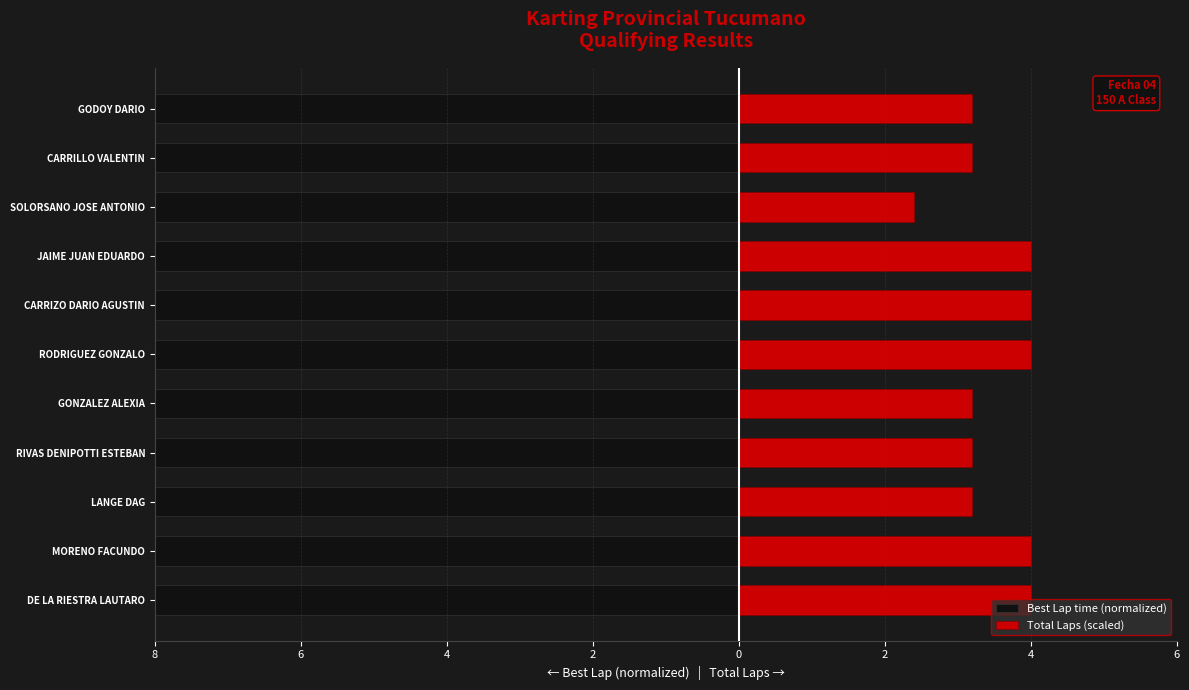

How many values in the Total Laps (scaled) series exceed 3?

10